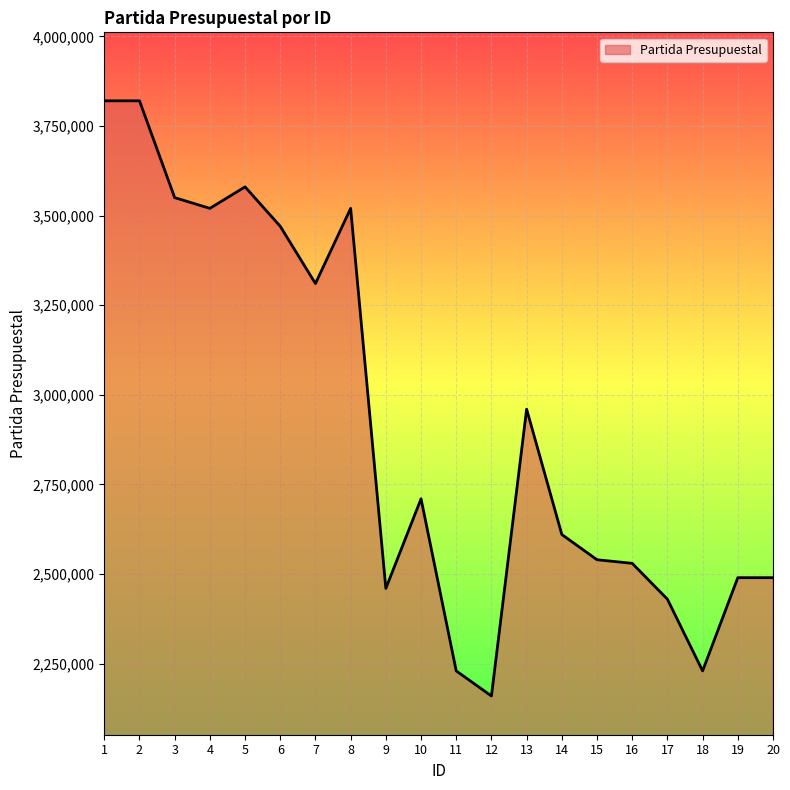

What is the approximate value at 11, to the nearest 10?

2230100